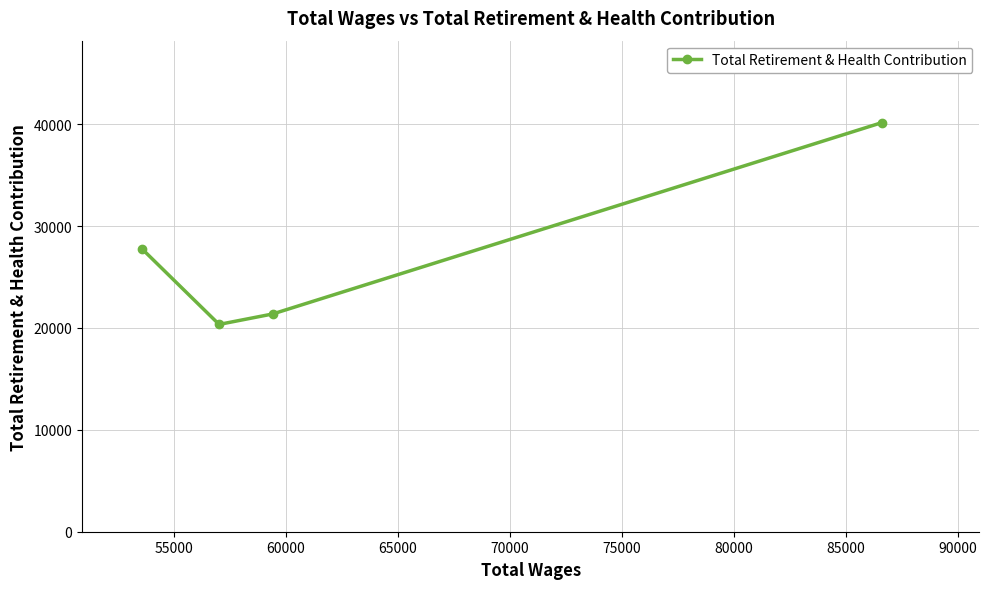

Is this an area chart (filled region under the line)?

No